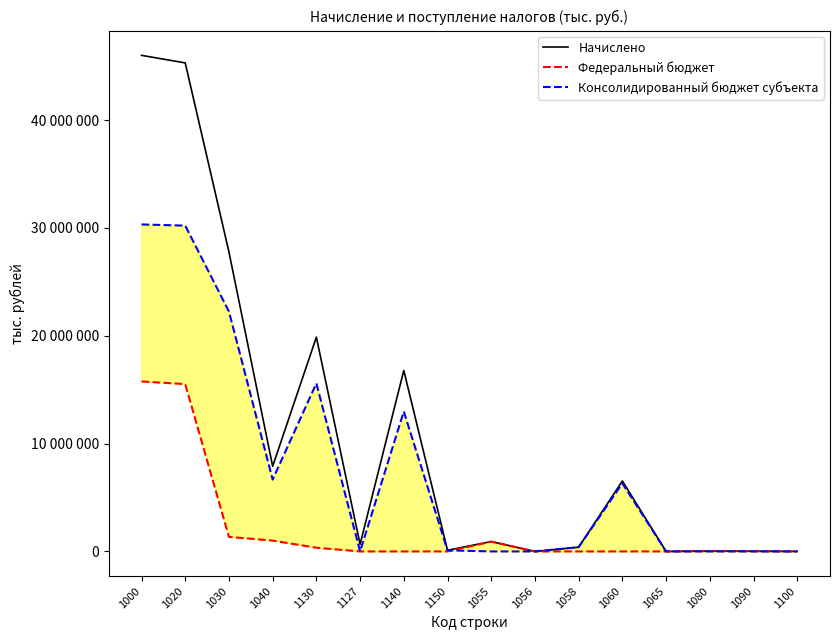

What is the greatest value displayed?

46004684